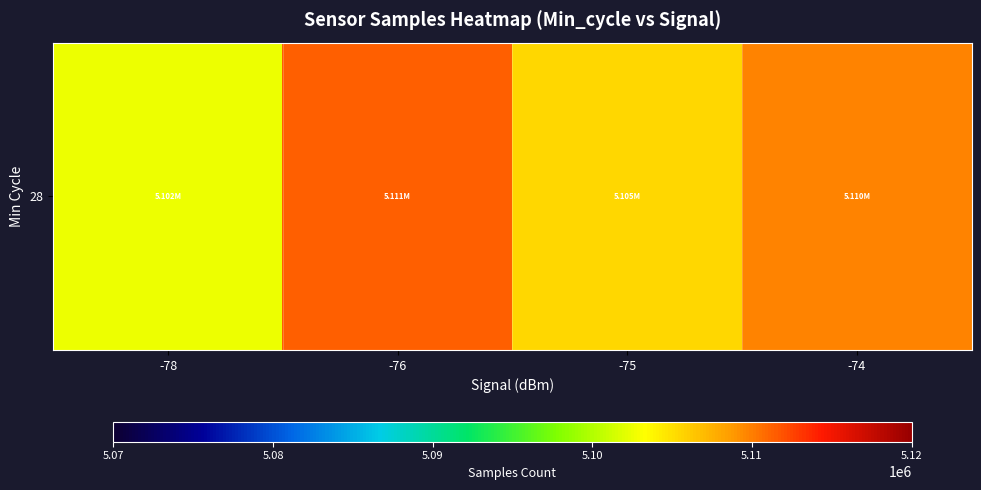

At which category does the chart reach its peak across all series?

-76